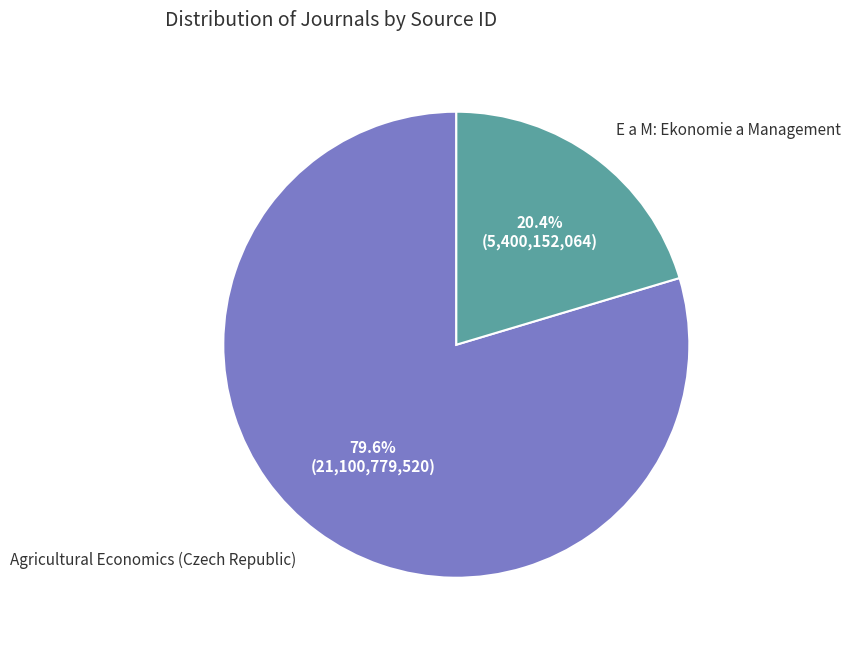

To the nearest percent, what is the difference between the largest and smallest slice percentages?

59%